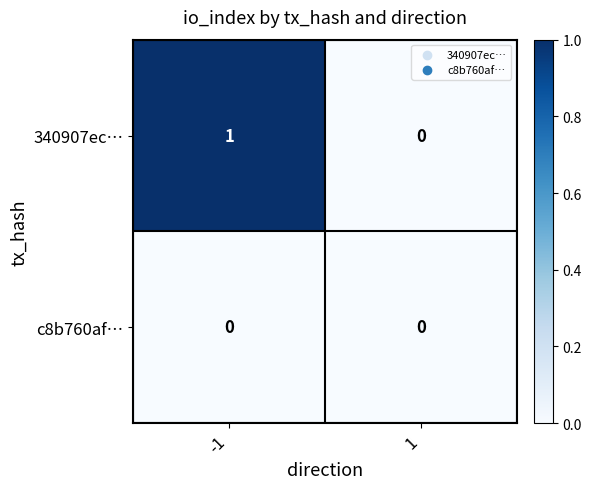

The value of 340907ec… at -1 is 0. True or false?

False